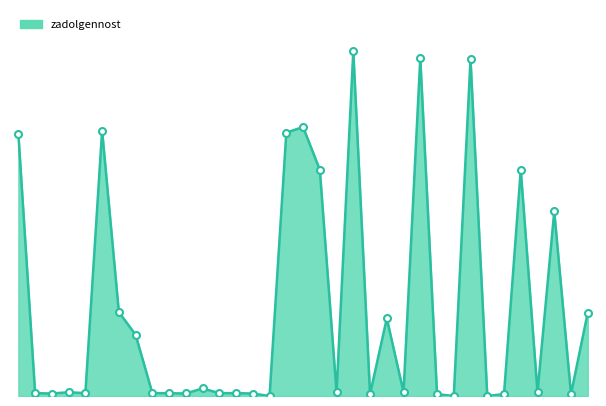

What is the average value?

9570.1